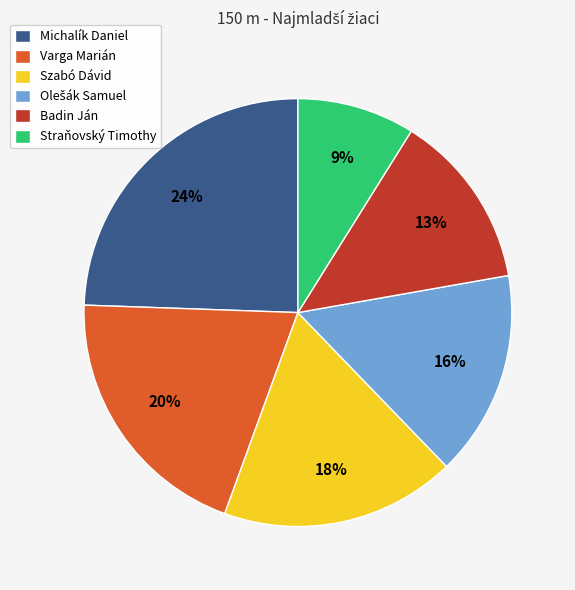

Do Michalík Daniel and Szabó Dávid together represent more than half of the pie?

No